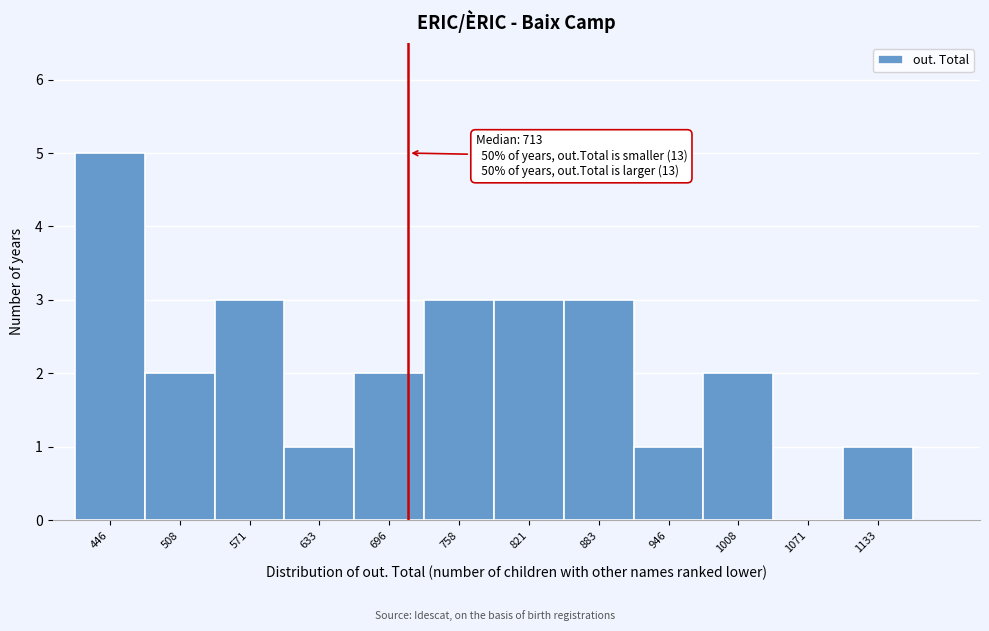

Over which range of the x-axis is the bar tallest?

420 to 480